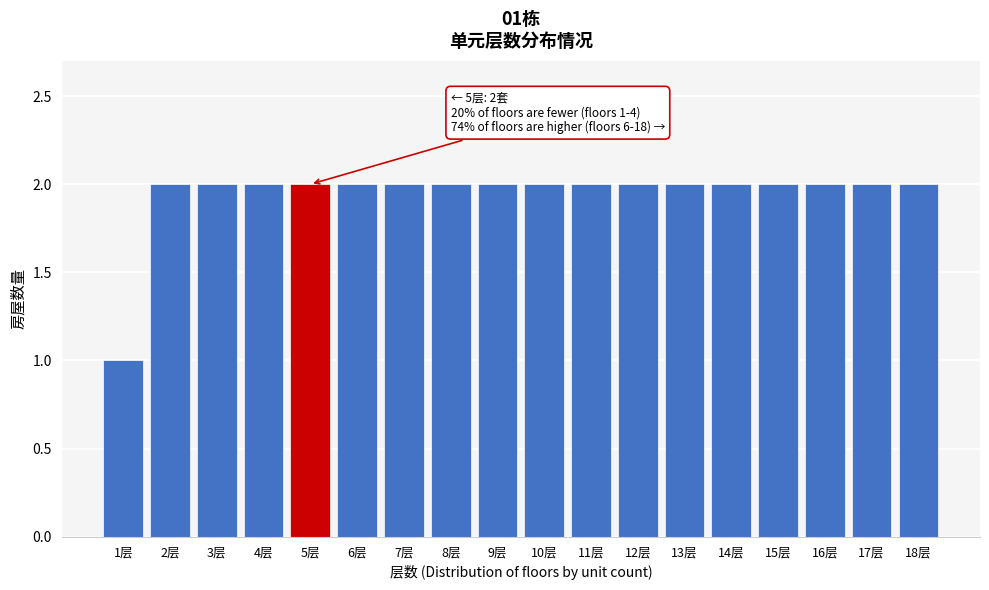

Reading right to left, what are all the values shown in this chart?

2	2	2	2	2	2	2	2	2	2	2	2	2	2	2	2	2	1